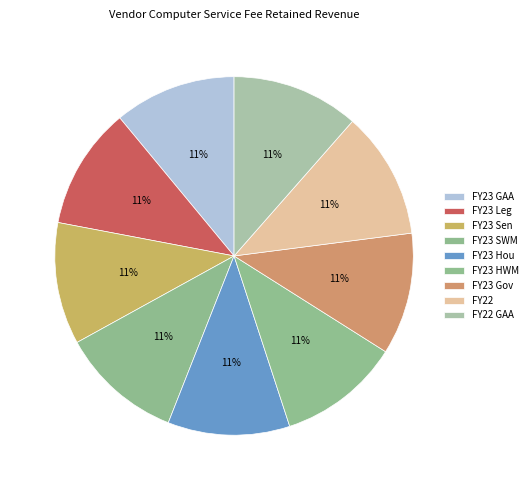

What is the ratio of the value at FY23 Sen to the value at FY23 GAA?

1.0